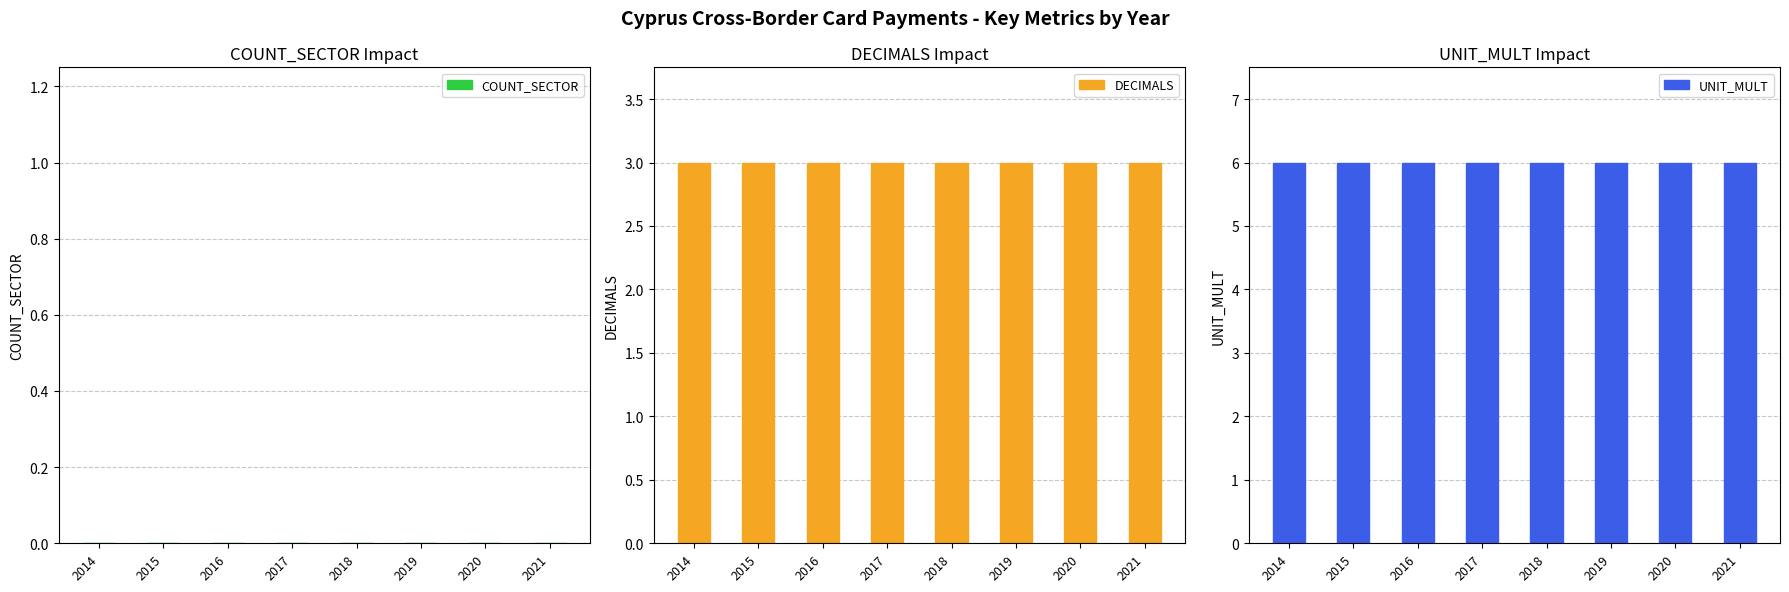

Does the chart contain stacked bars?

No